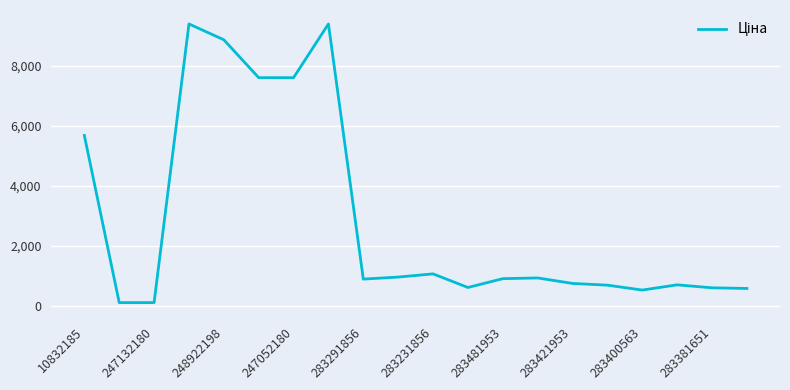

What is the maximum value shown in the chart?

9384.0